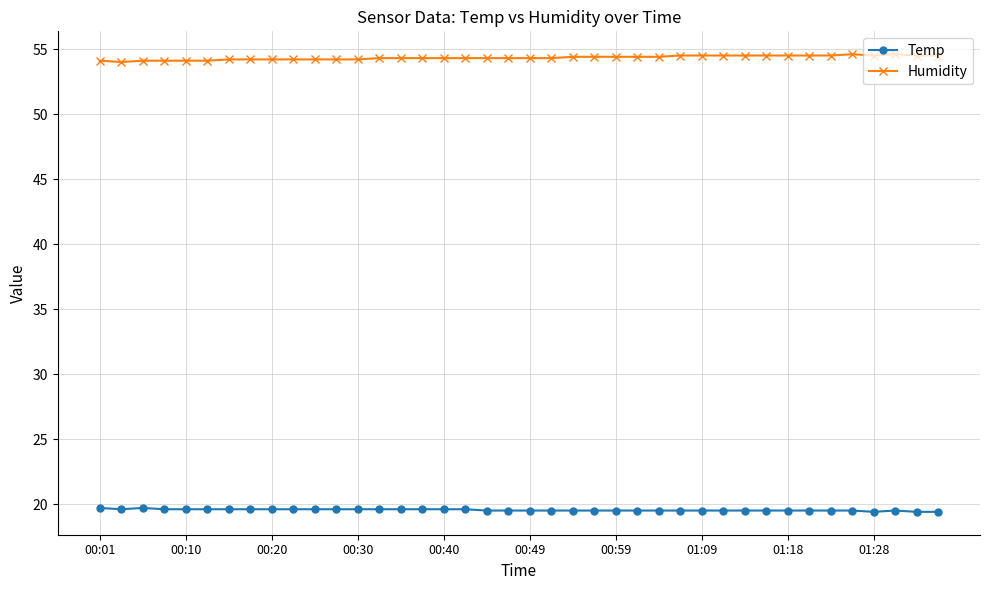

What is the maximum value for Humidity?

54.6